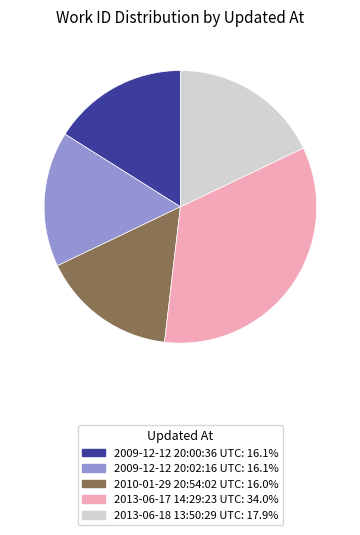

The 2010-01-29 20:54:02 UTC slice represents 16% of the pie. True or false?

True